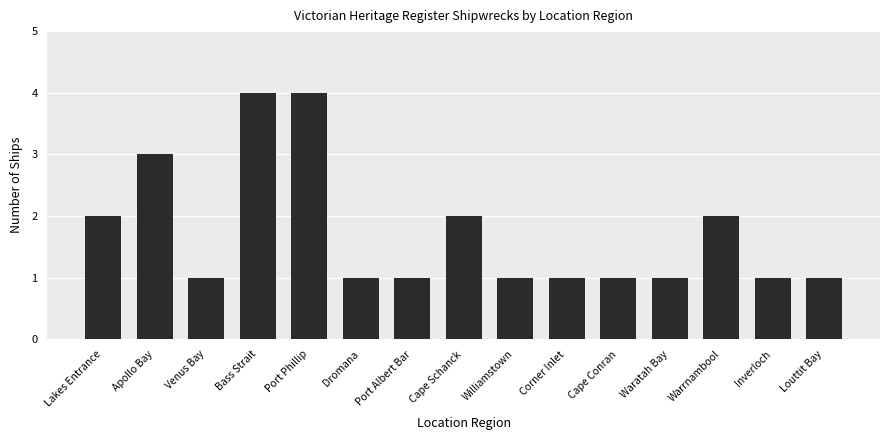

What is the sum of the values at Venus Bay and Corner Inlet?

2